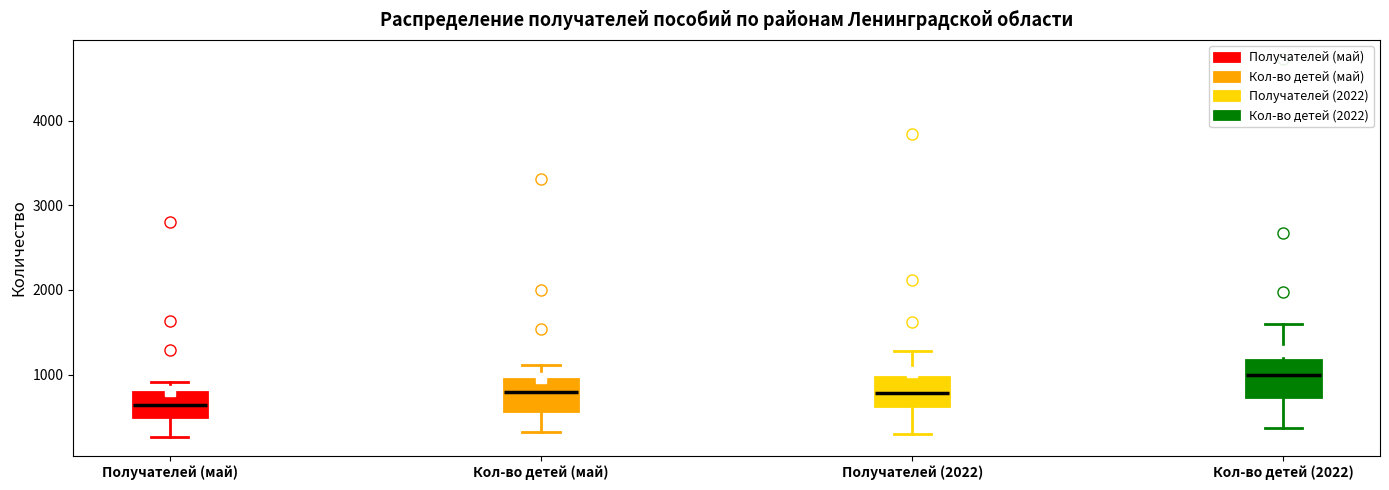

Reading left to right, transcribe this box plot: for each box, give where its median line is, the range the box spans, and where its two whiskers end, as read against the y-axis. The values are not printed on the chart, so give them approximately, as read against the axis.

Получателей (май): median 600, box 500 to 800, whiskers 300 to 900
Кол-во детей (май): median 800, box 600 to 900, whiskers 300 to 1100
Получателей (2022): median 800, box 600 to 1000, whiskers 300 to 1300
Кол-во детей (2022): median 1000, box 700 to 1200, whiskers 400 to 1600